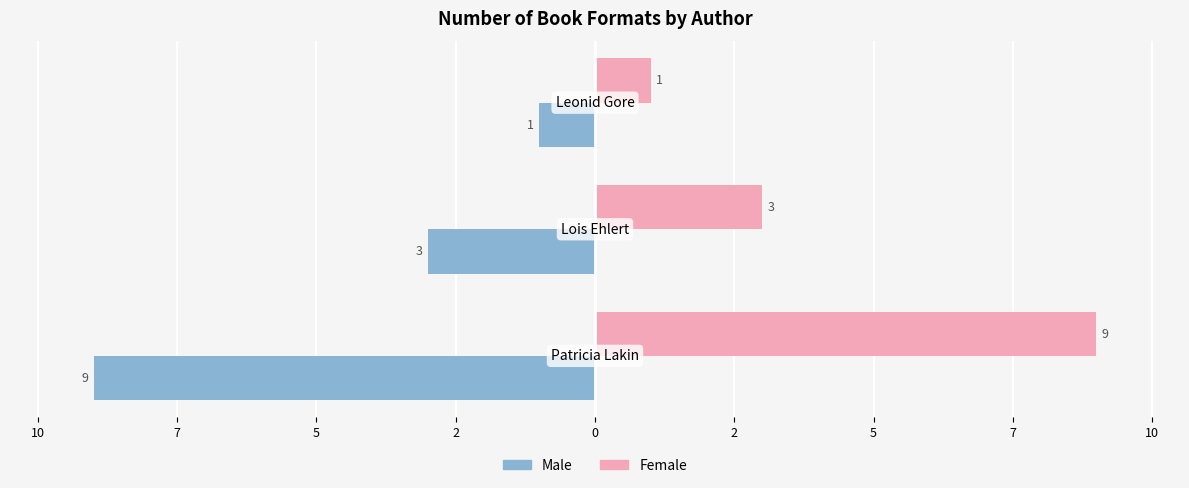

At how many categories does at least one series exceed 2?

2